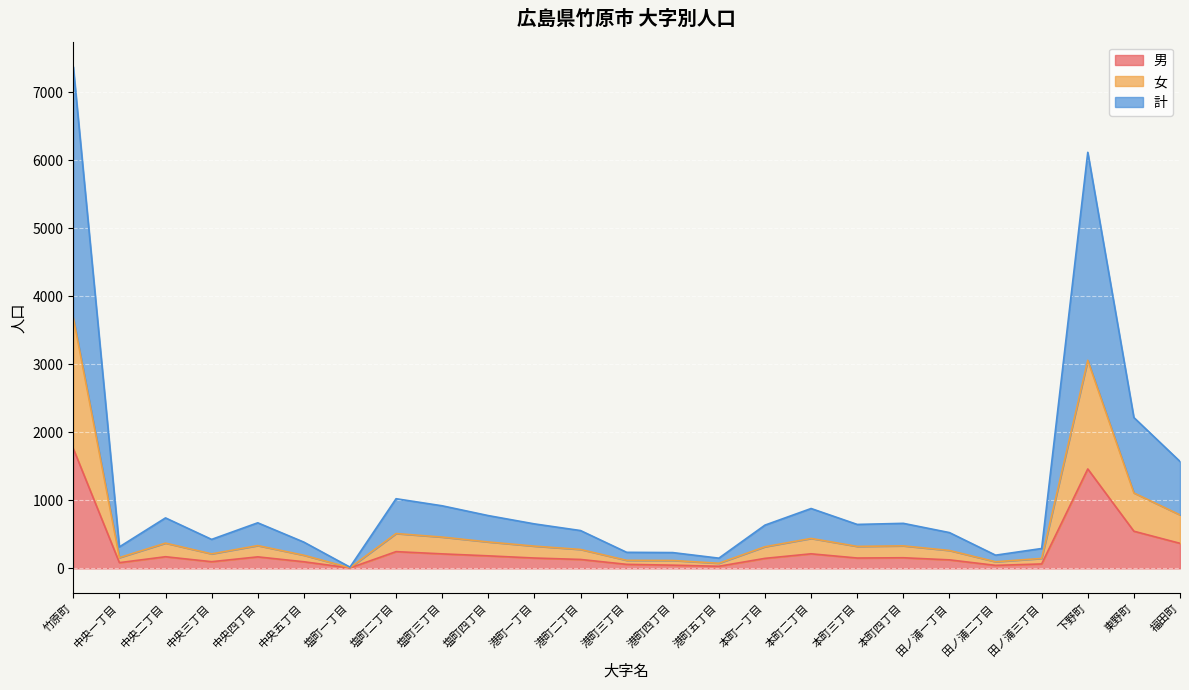

Read the 男 value at 塩町四丁目, to the nearest 50.

200